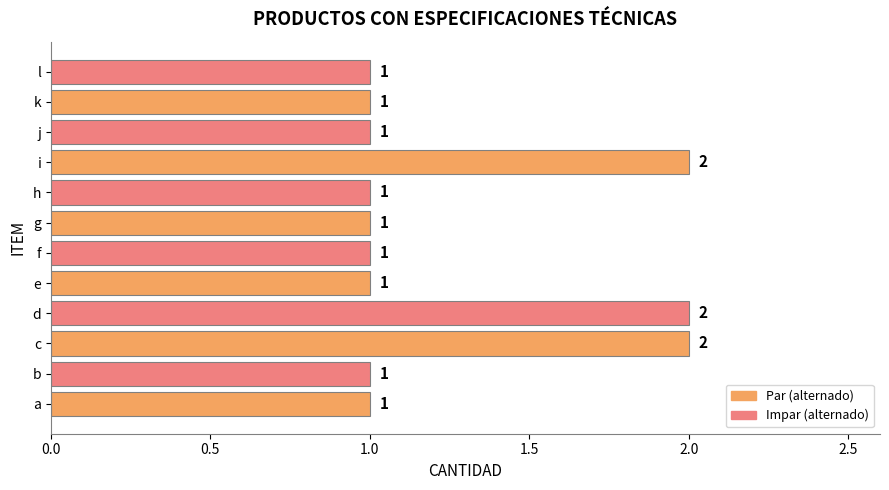

Reading bottom to top, what are all the values shown in this chart?

a=1	b=1	c=2	d=2	e=1	f=1	g=1	h=1	i=2	j=1	k=1	l=1